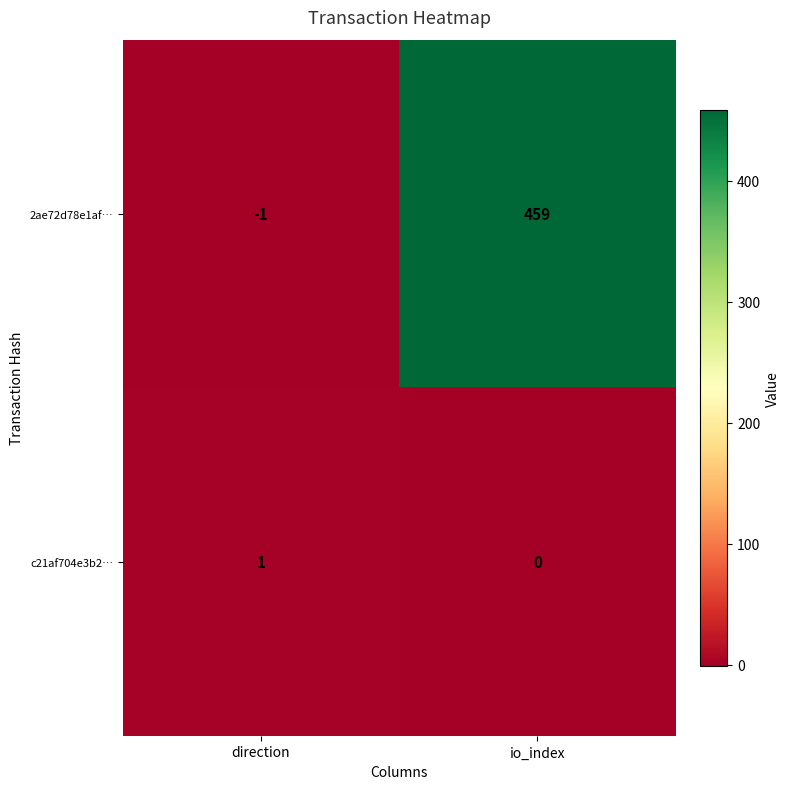

Which category has the lowest value in the 2ae72d78e1af… series?

direction